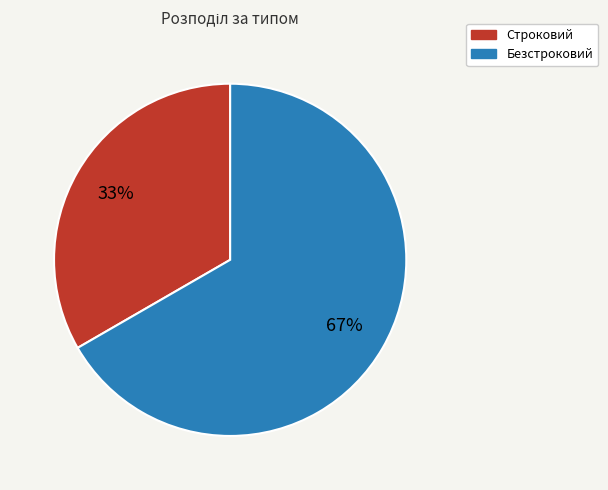

To the nearest percent, what is the average slice percentage?

50%